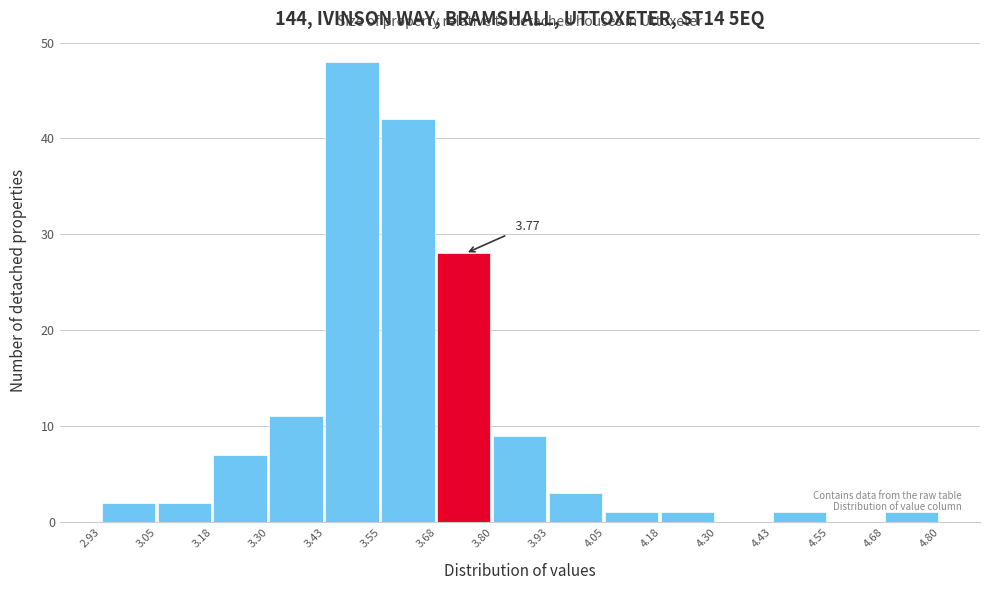

Which range on the x-axis has the tallest bar?

3.43 to 3.55